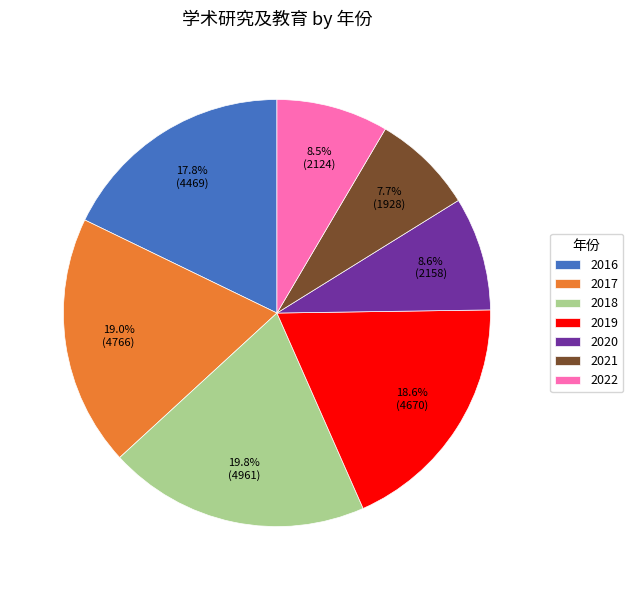

What is the largest slice in the pie chart?

2018